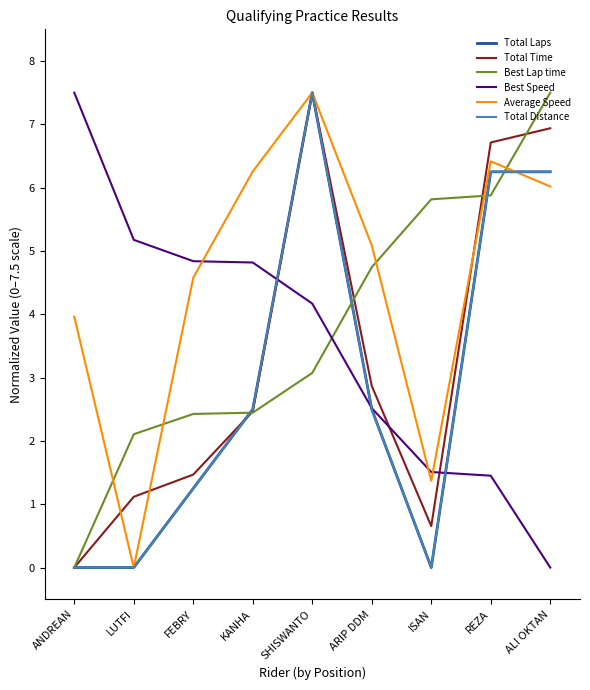

Is this an area chart (filled region under the line)?

No